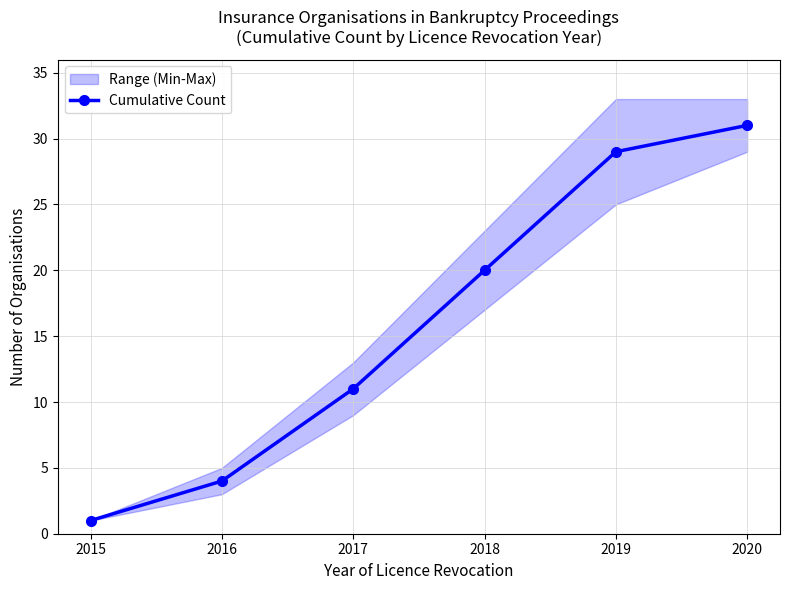

What is the average value?

16